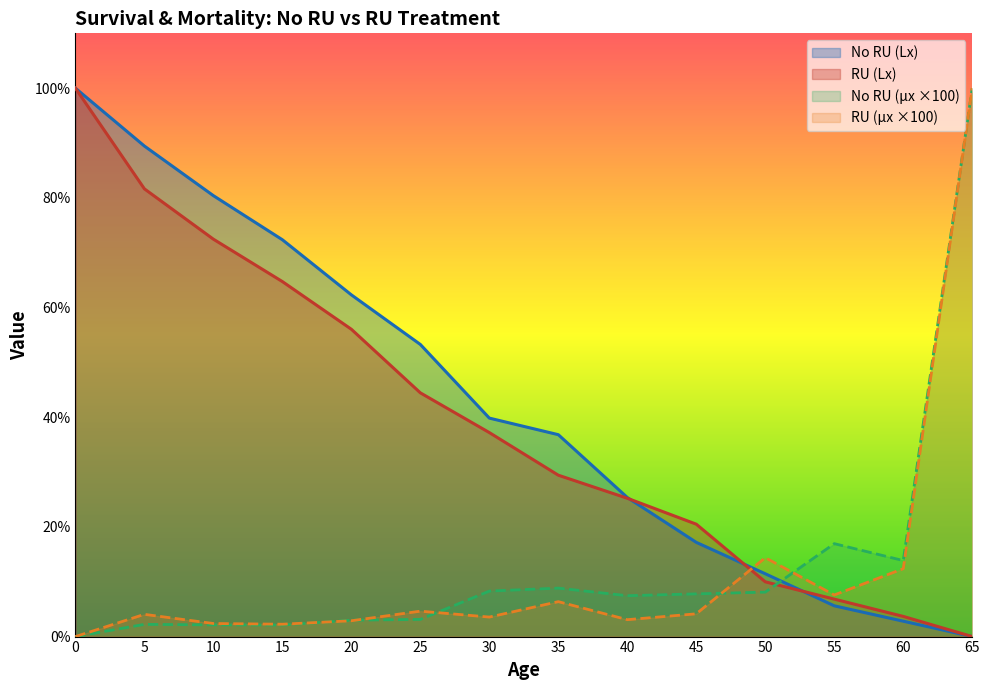

Is the value of No RU (µx) at 30 greater than the value of RU (Lx) at 45?

No